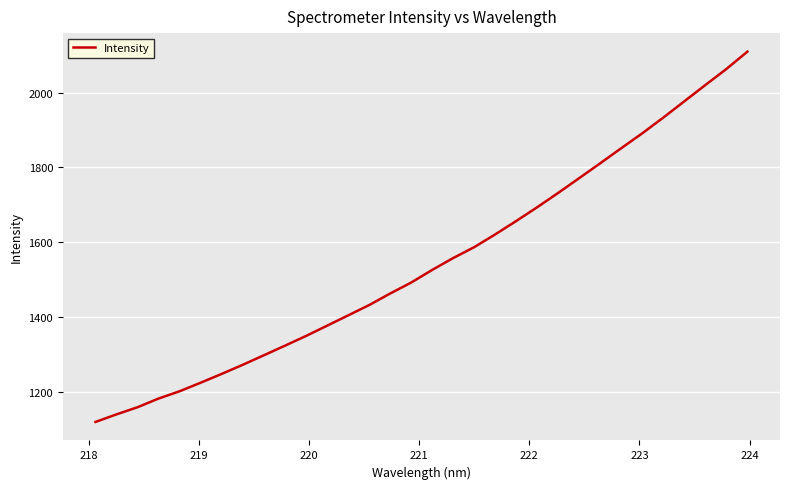

What is the maximum value shown in the chart?

2109.7